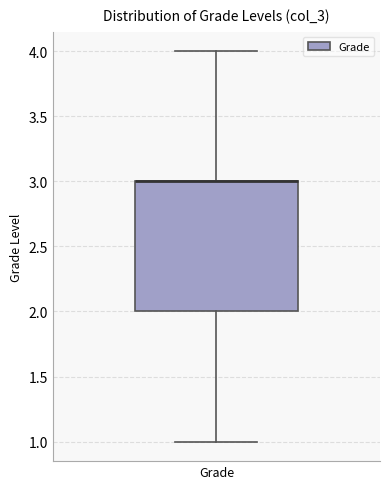

Read this box plot against the y-axis: the position of the median line, the range covered by the box, and the ends of both whiskers. The values are not printed on the chart, so give them approximately, as read against the axis.

median 3 (drawn on the box's upper edge), box 2 to 3, whiskers 1 to 4